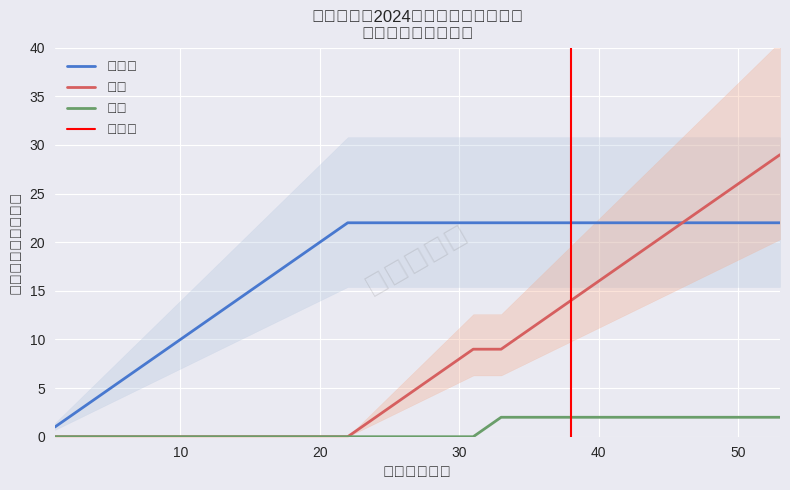

True or false: 本科 and 专升本 cross at least once.

False